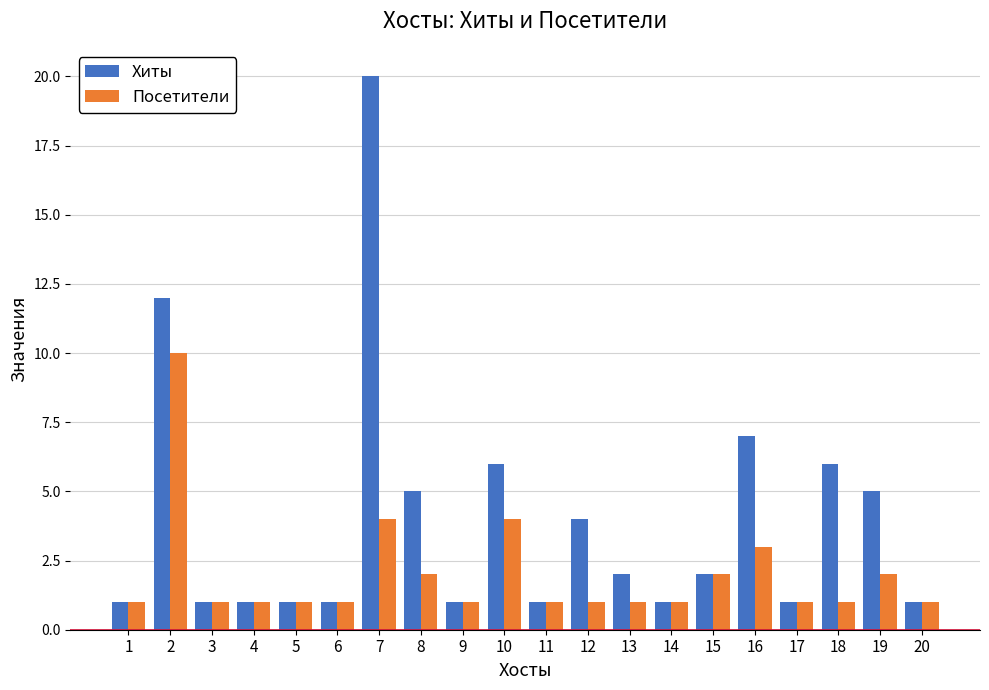

Which series changed the most between 10 and 12?

Посетители